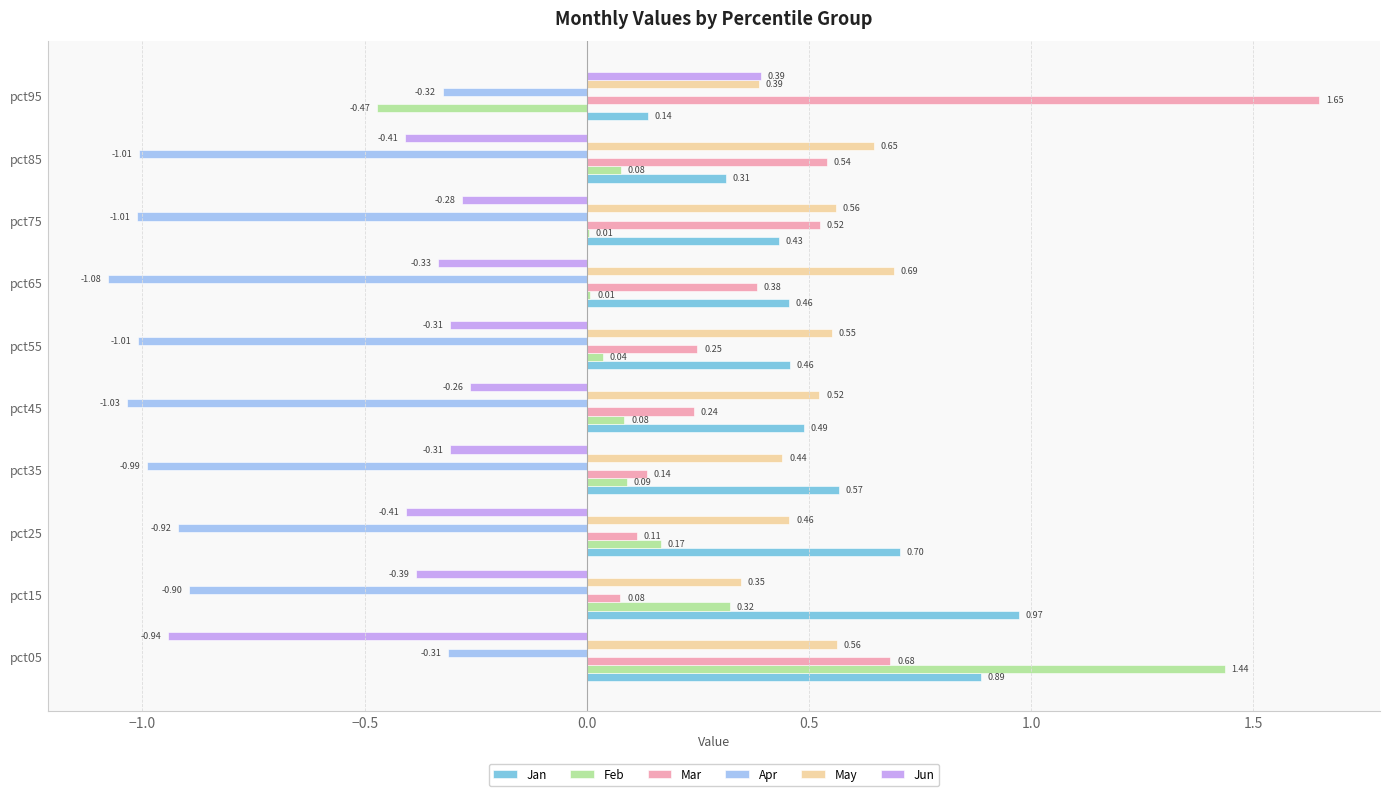

What is the sum of all May values?

5.2